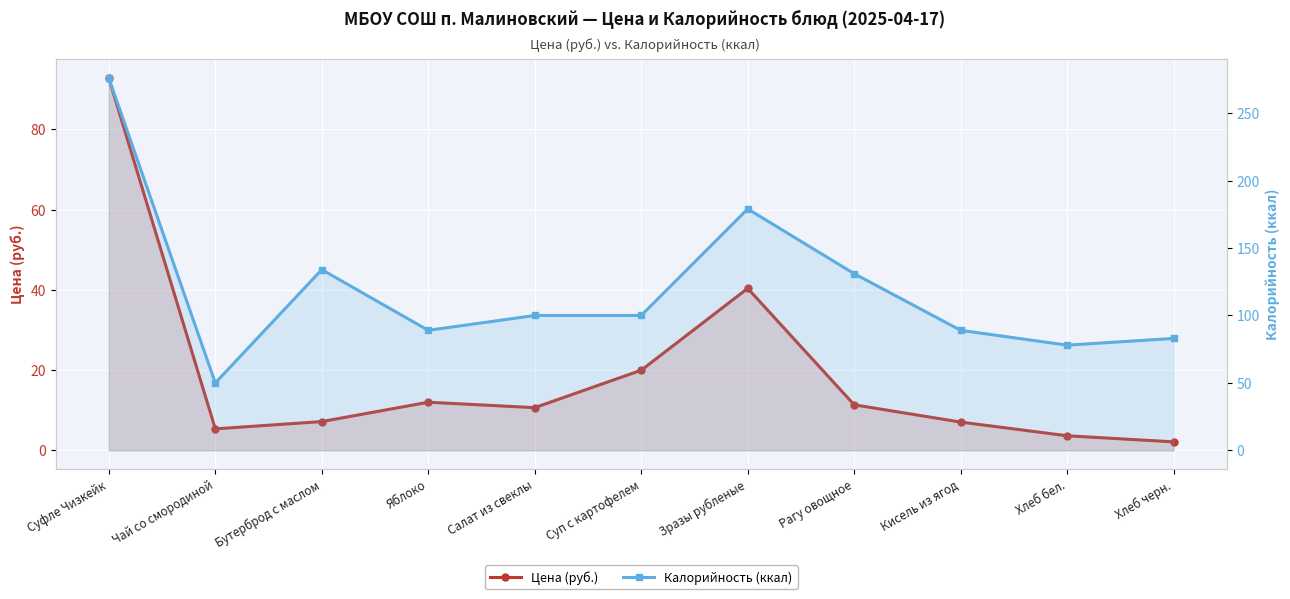

Read the Цена (руб.) value at Суфле Чизкейк.

92.8